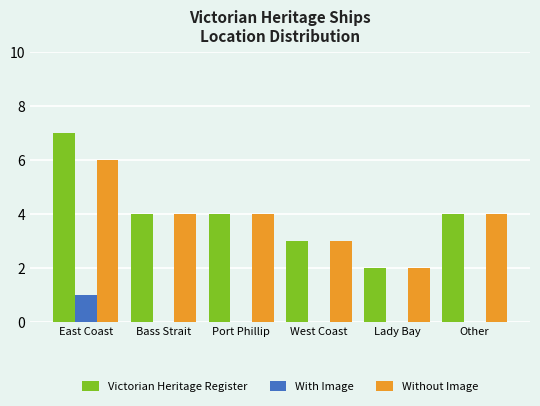

Are the bars grouped side by side (vs. stacked)?

Yes